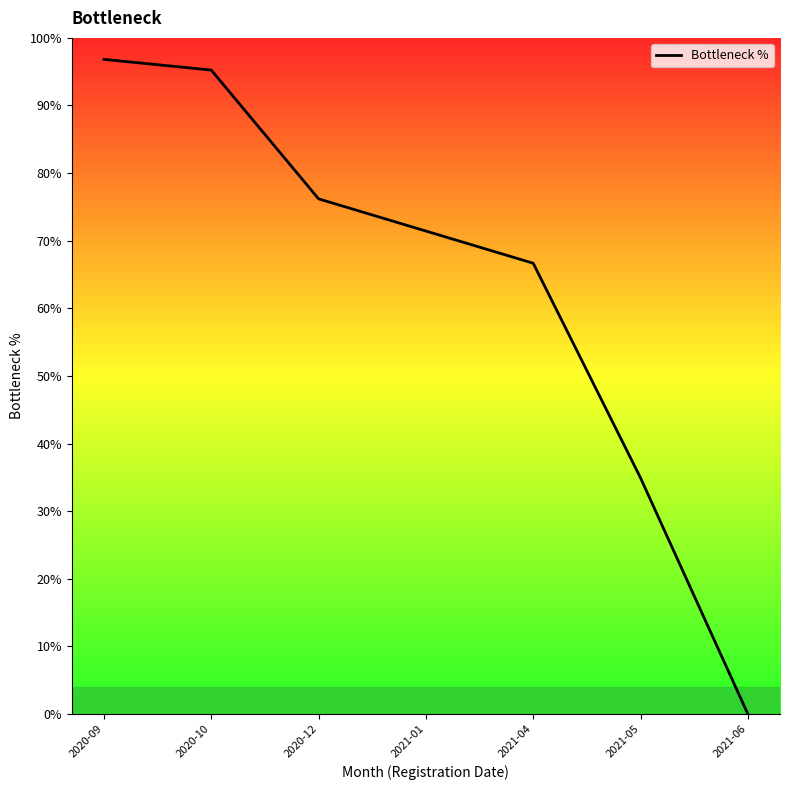

What is the sum of all values?

441.3